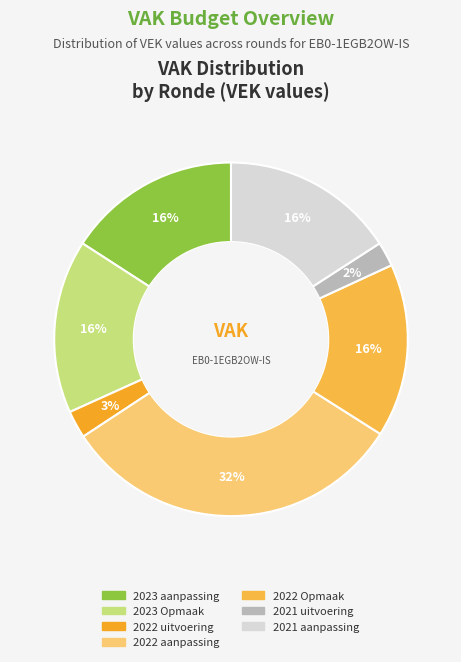

To the nearest percent, what is the difference between the largest and smallest slice percentages?

30%